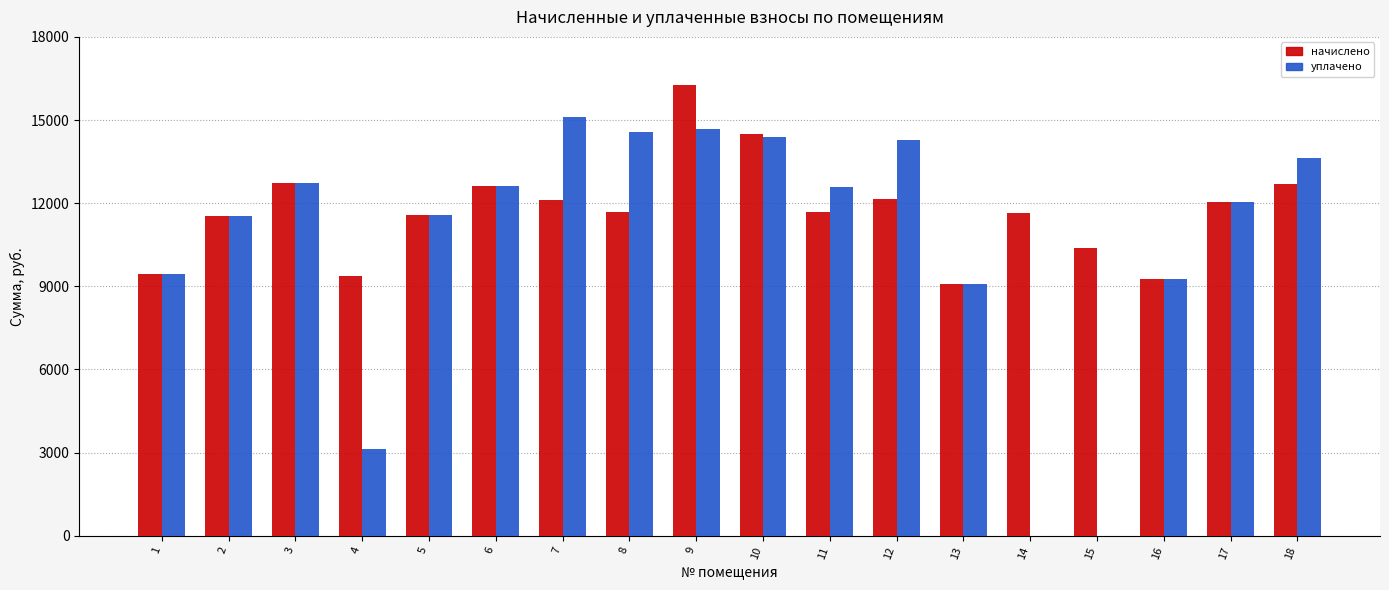

The value of начислено at 14 is 3744.3. True or false?

False